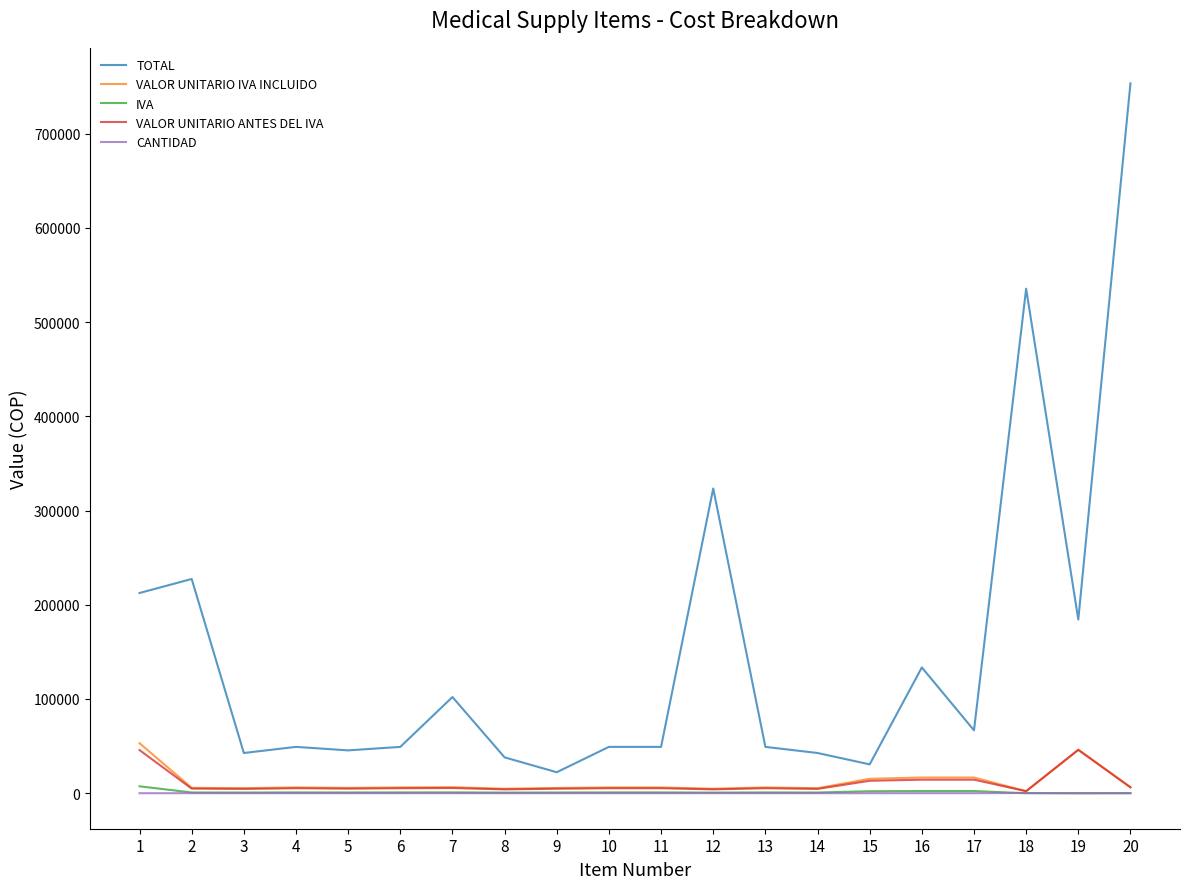

At which category is the sum across all series the highest?

20